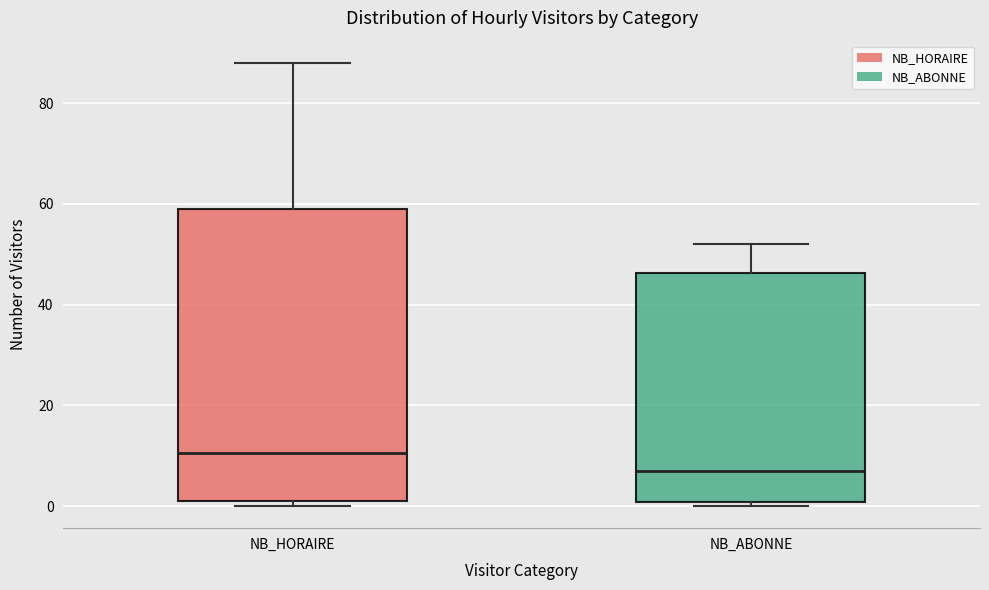

Comparing the boxes themselves (not the whiskers), which one is the tallest?

NB_HORAIRE